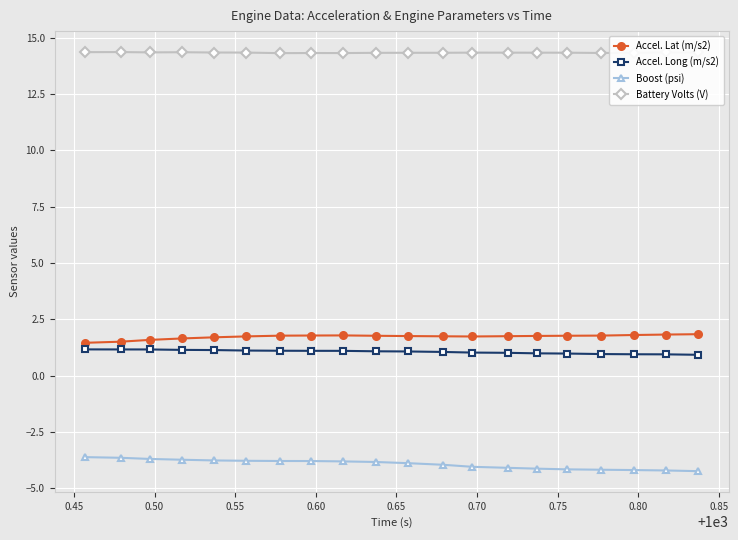

Which series has the largest total across all categories?

Battery Volts (V)